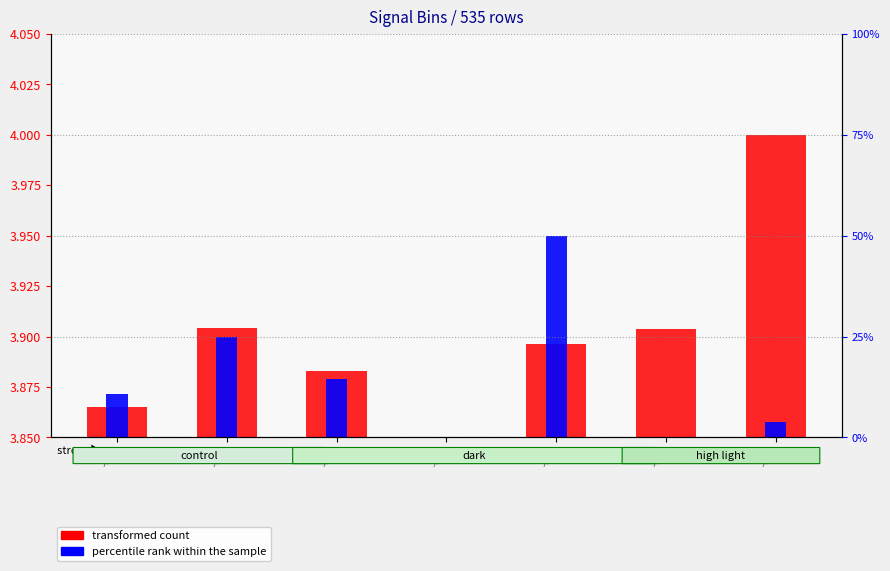

The percentile rank within the sample series shows 0.0 at -55. True or false?

False